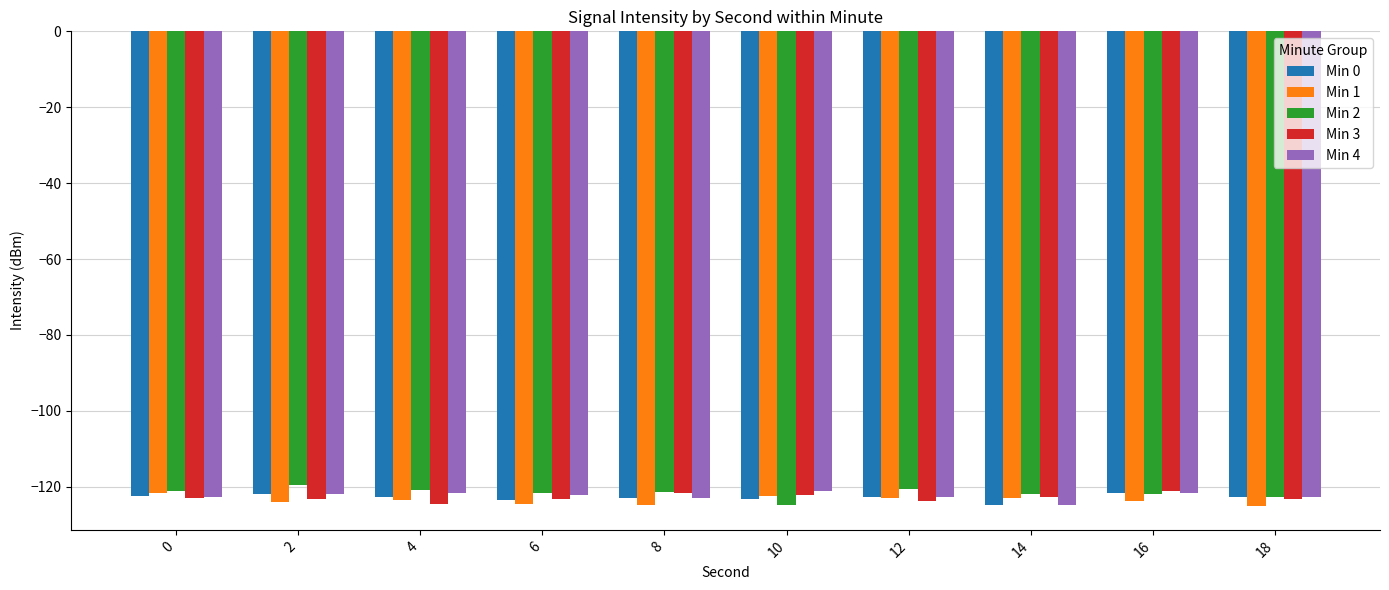

Count the number of data series in this chart.

5